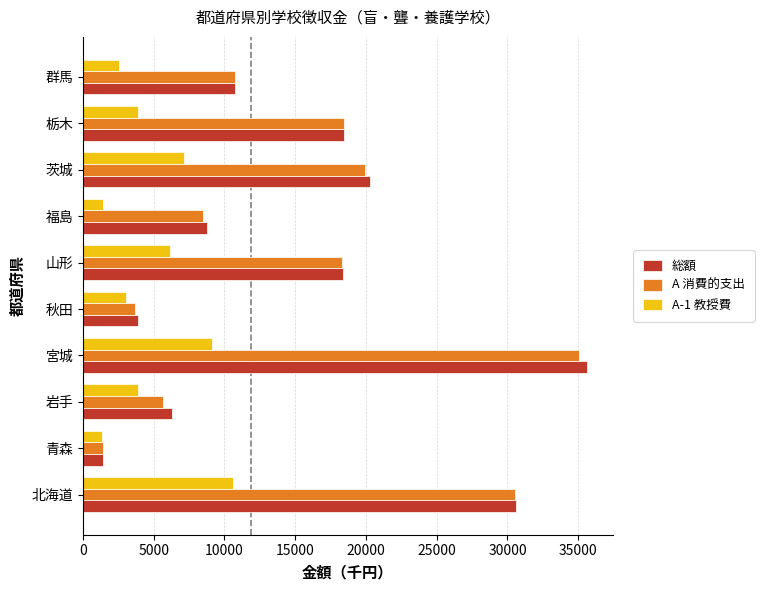

Which category has the highest value in the A 消費的支出 series?

宮城